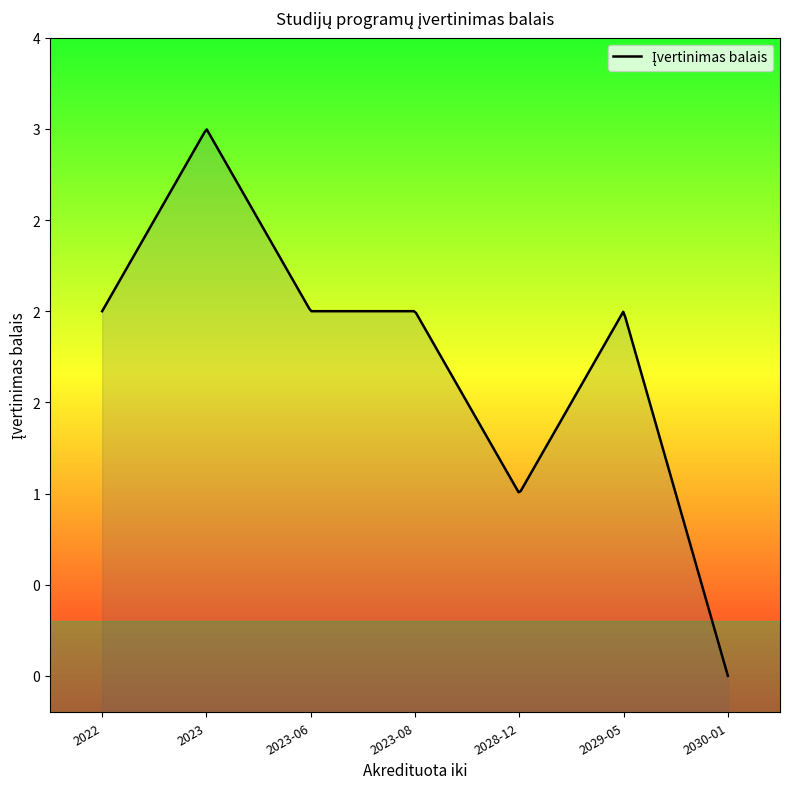

How many lines are shown in the chart?

1